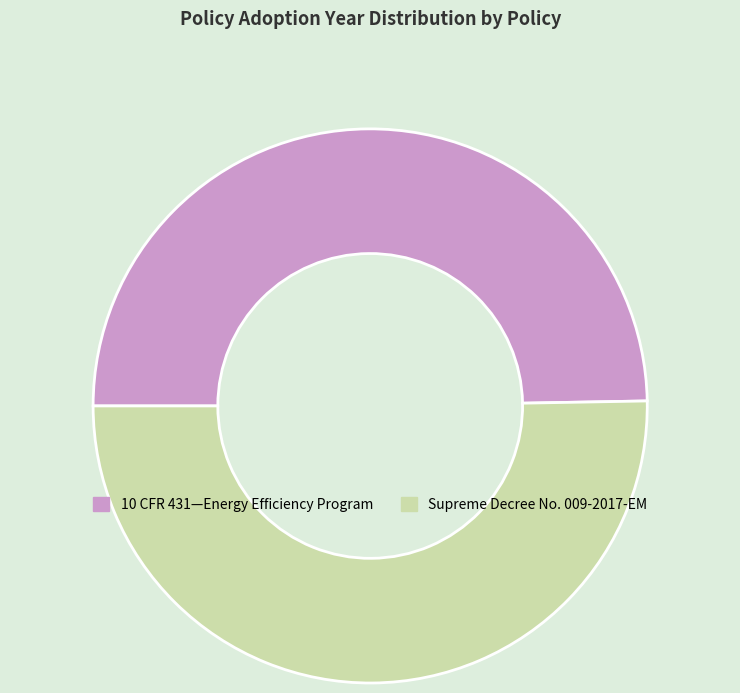

Which has a higher value, 10 CFR 431—Energy Efficiency Program or Supreme Decree No. 009-2017-EM?

Supreme Decree No. 009-2017-EM